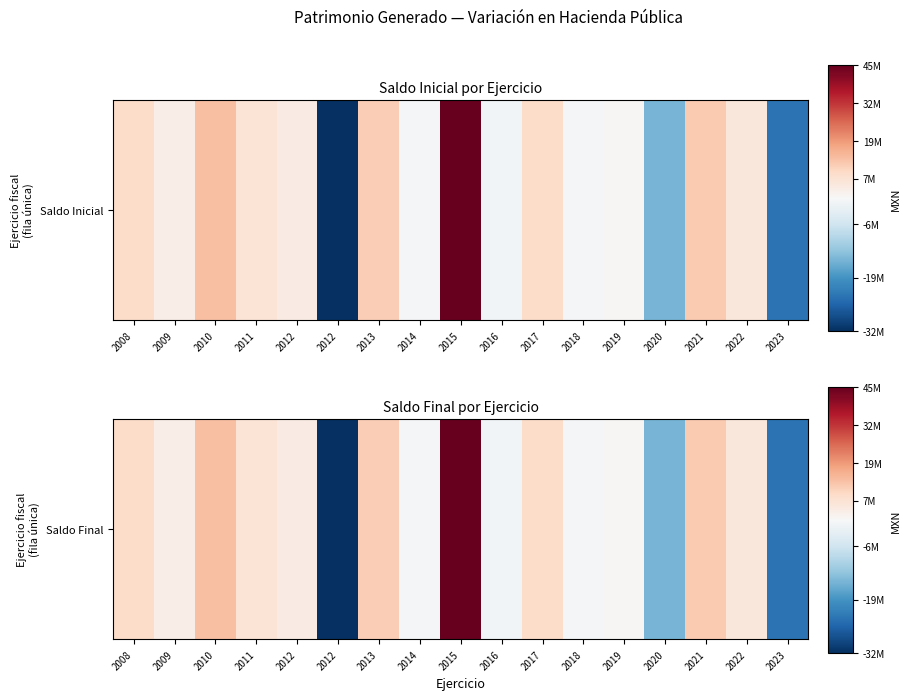

True or false: the data shows -384161.2 at 2014.

False